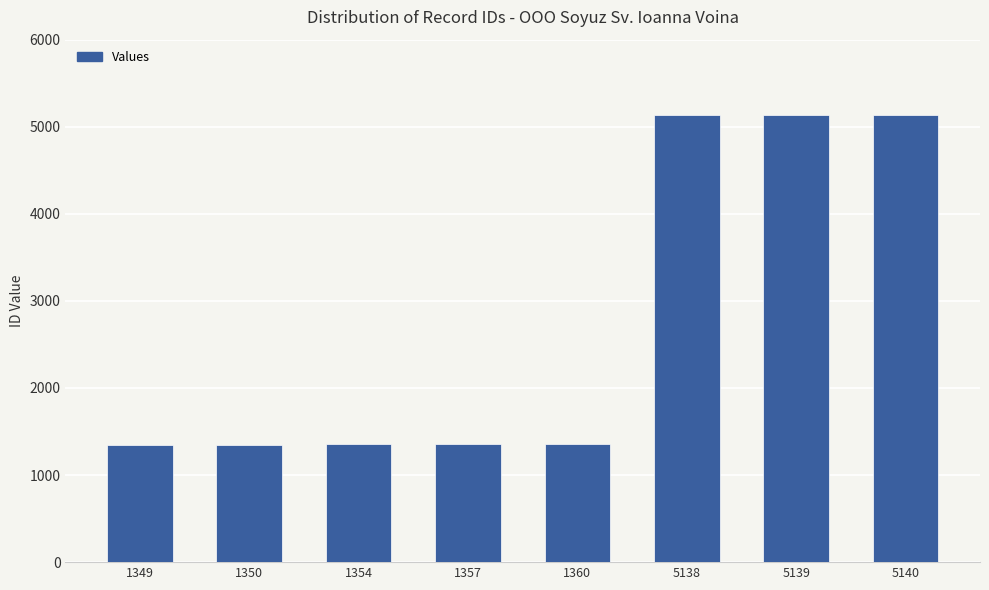

Approximately how many times larger is the value at 1349 compared to 5139?

0.3